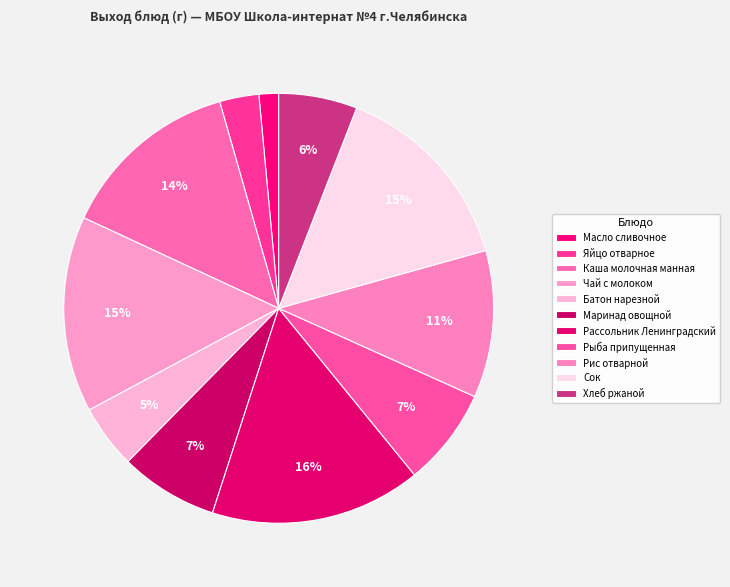

What percentage do Рассольник Ленинградский and Хлеб ржаной together represent?

21.8%